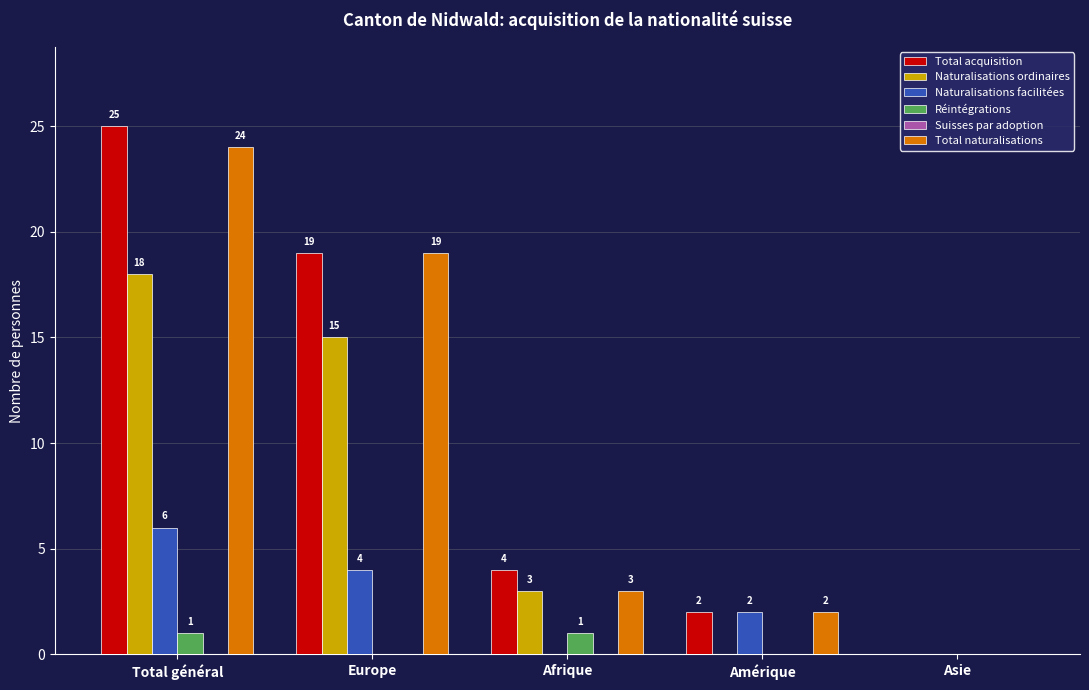

At which label is Total acquisition closest to 12?

Europe